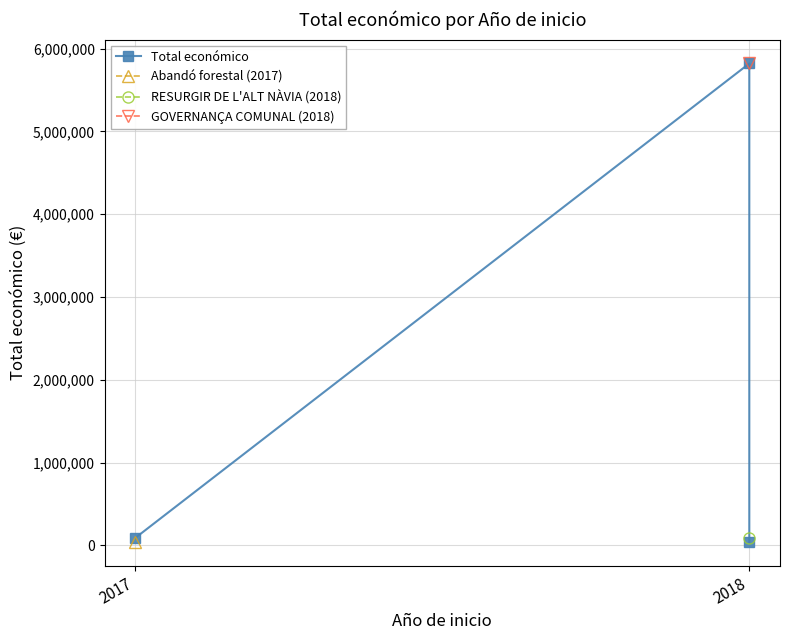

What is the minimum value shown in the chart?

40814